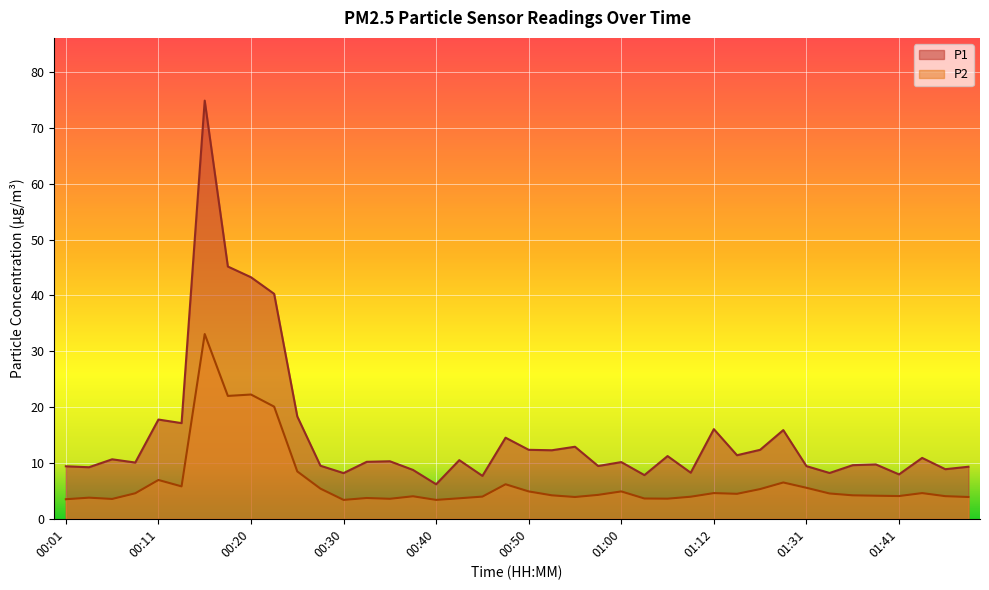

At how many categories does at least one series exceed 63?

1